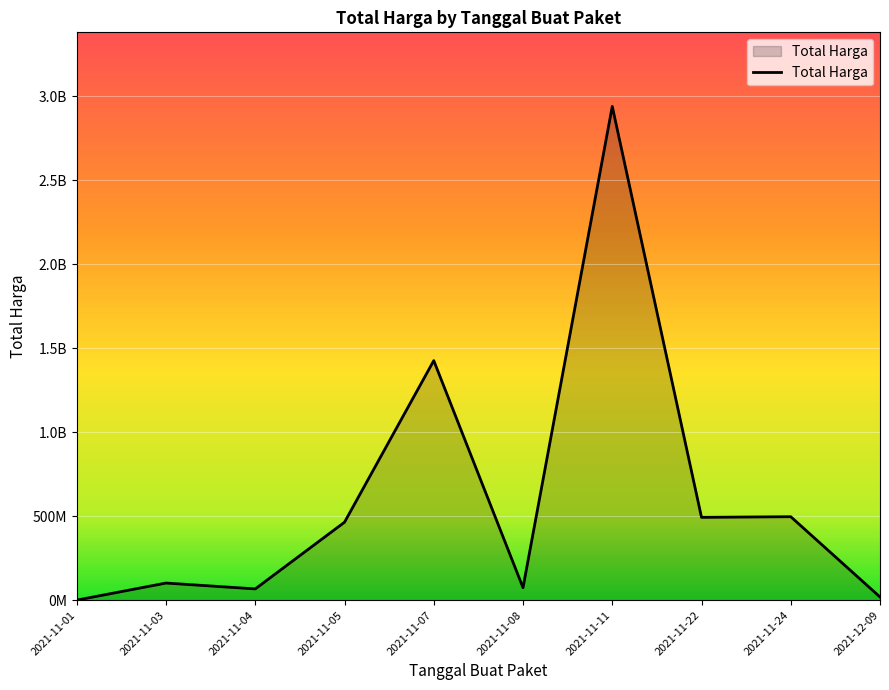

Does the chart have visible grid lines?

Yes